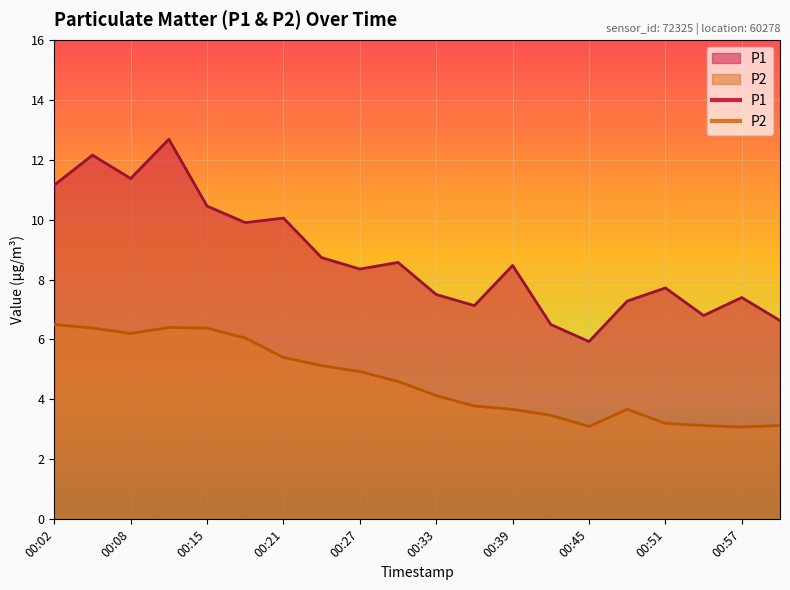

At which category is the sum across all series the highest?

00:11